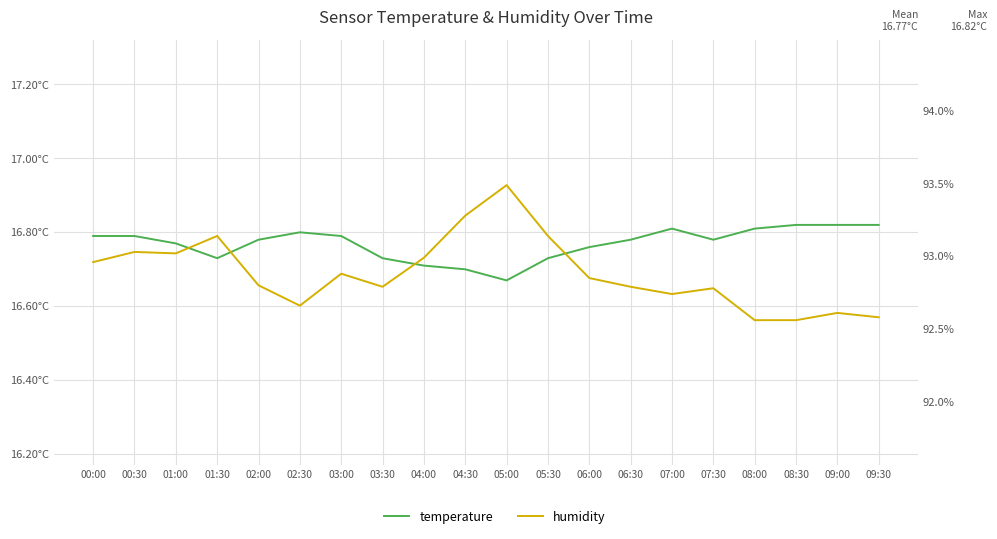

What is the greatest value displayed?

93.5